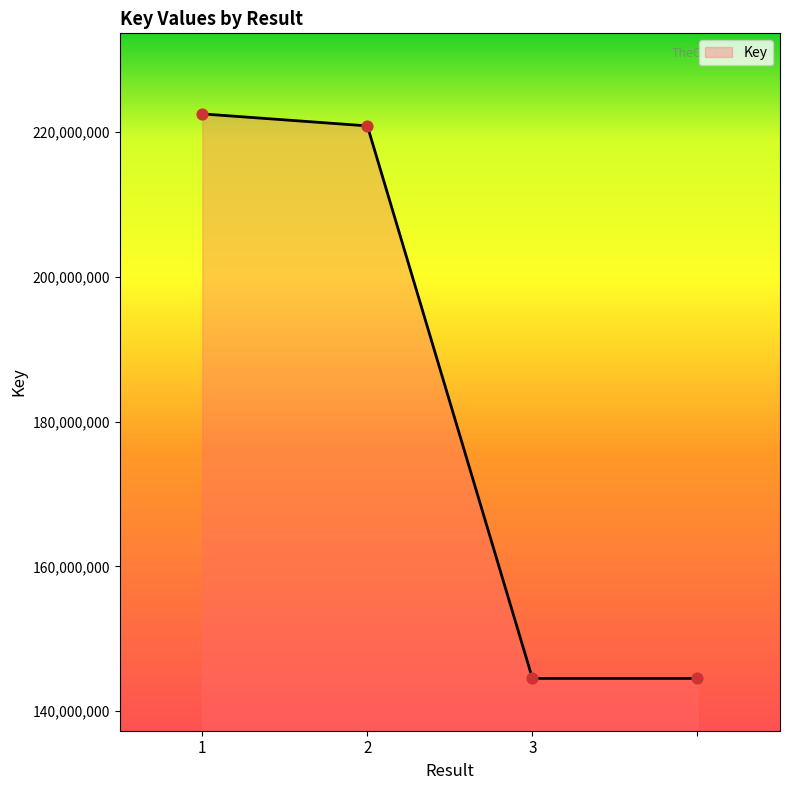

What is the average value?

183100342